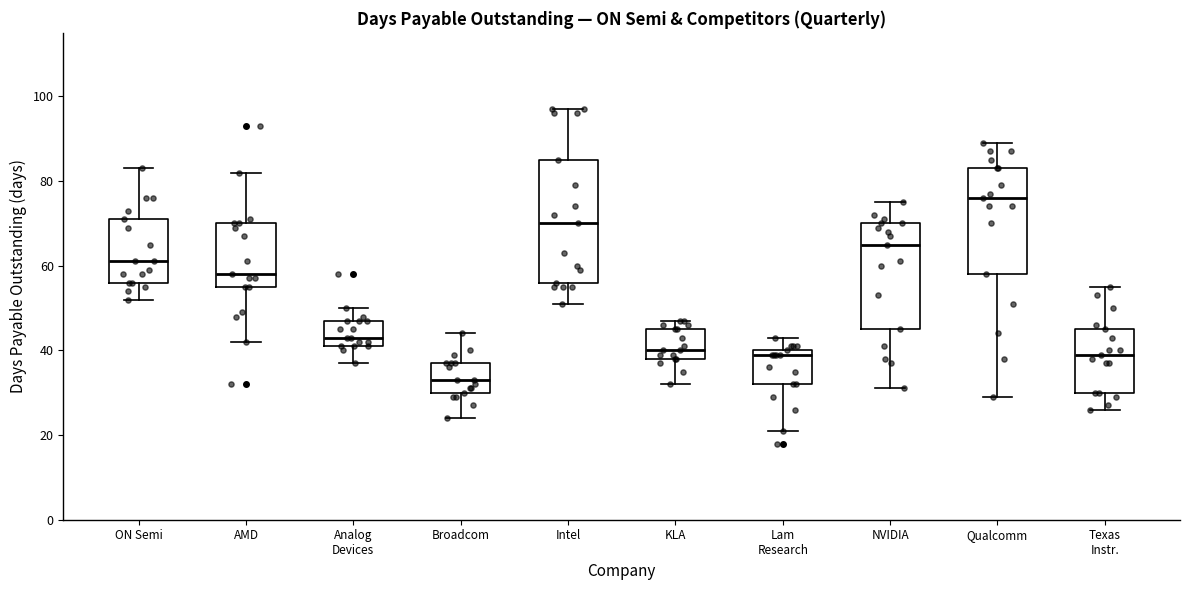

Comparing the boxes themselves (not the whiskers), which one is the tallest?

Intel